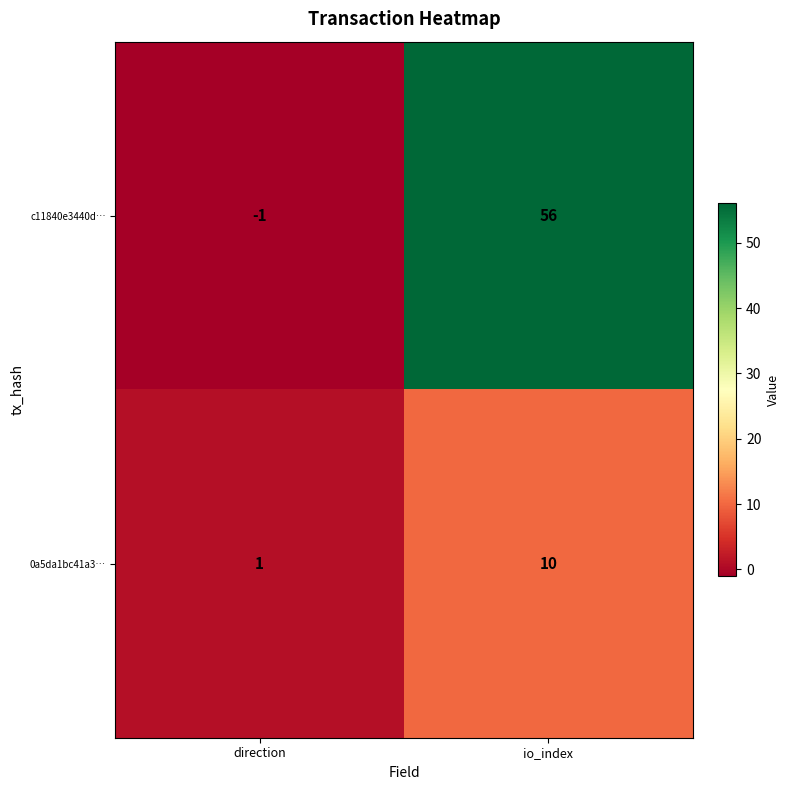

Reading left to right, list all the values displayed in this chart.

c11840e3440d…: -1	56
0a5da1bc41a3…: 1	10